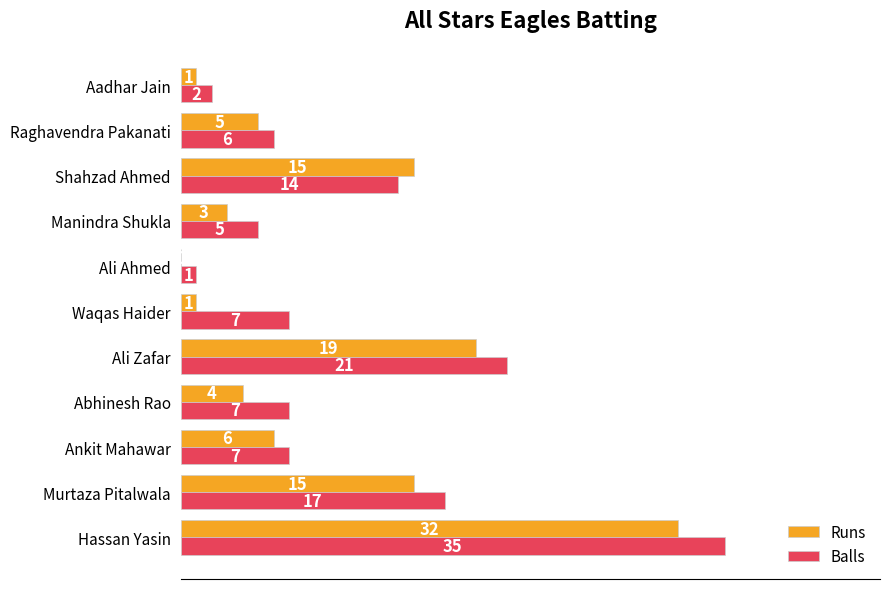

Is it true that Runs equals 6 at Ankit Mahawar?

True